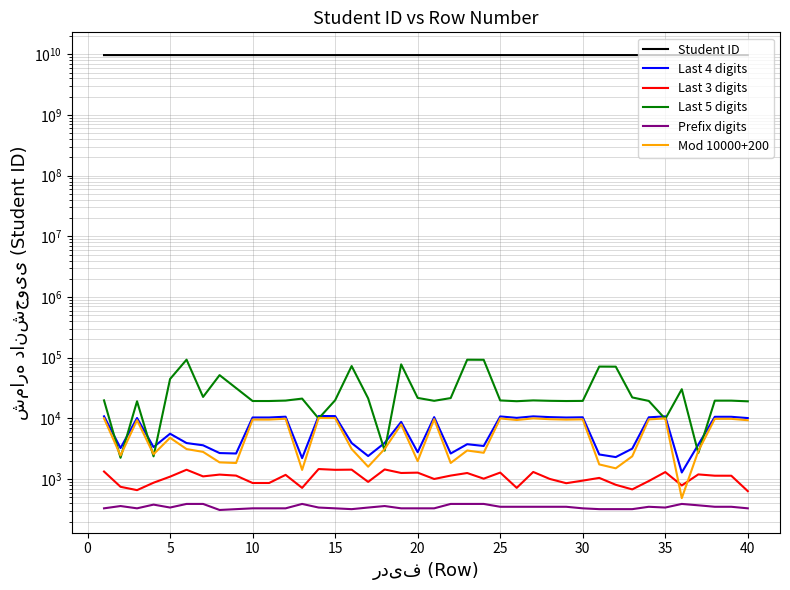

At how many categories does at least one series exceed 7949292302?

40